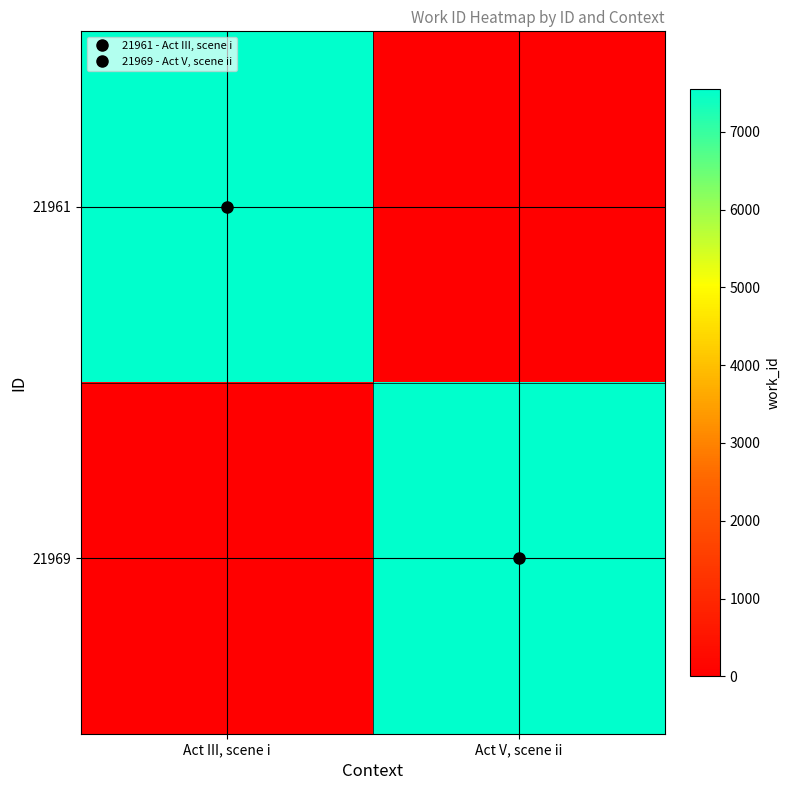

How many data points does each series have?

2